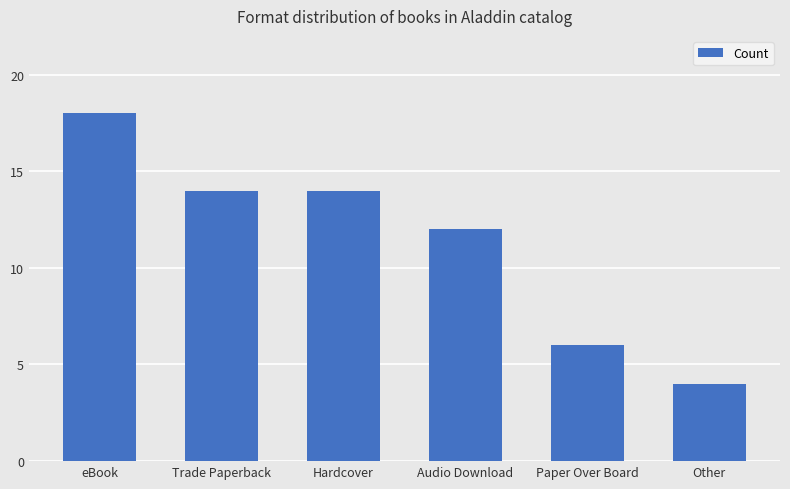

What is the average value?

11